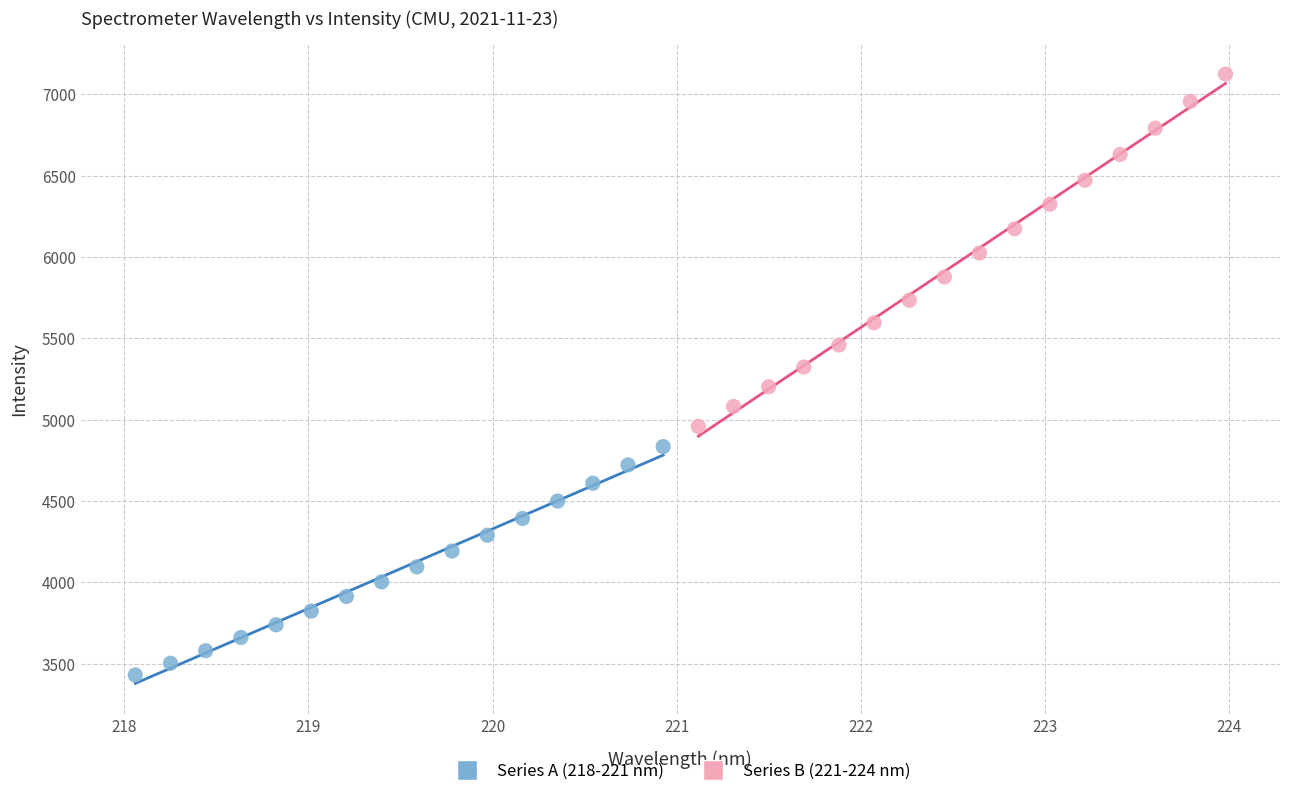

Which series contains the lowest Y value?

Series A (218-221 nm)